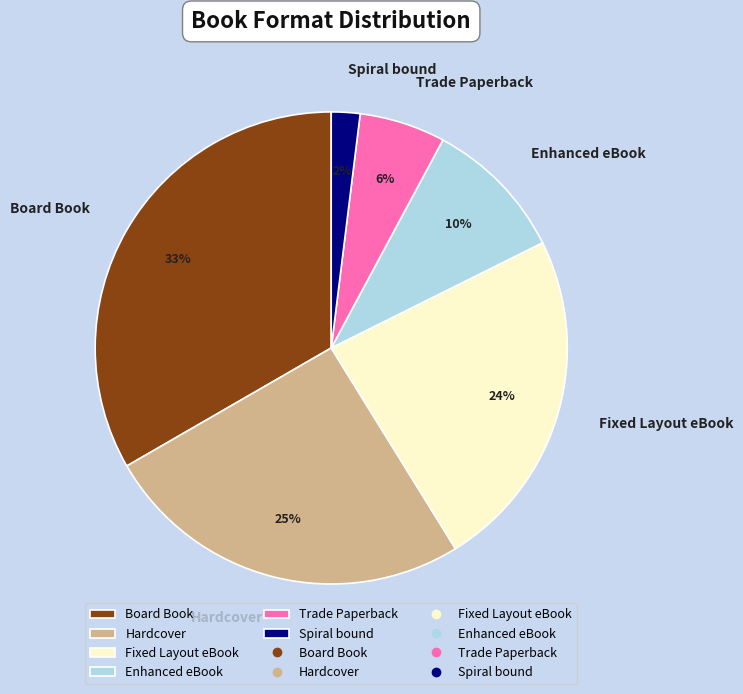

Do Fixed Layout eBook and Enhanced eBook together represent more than half of the pie?

No